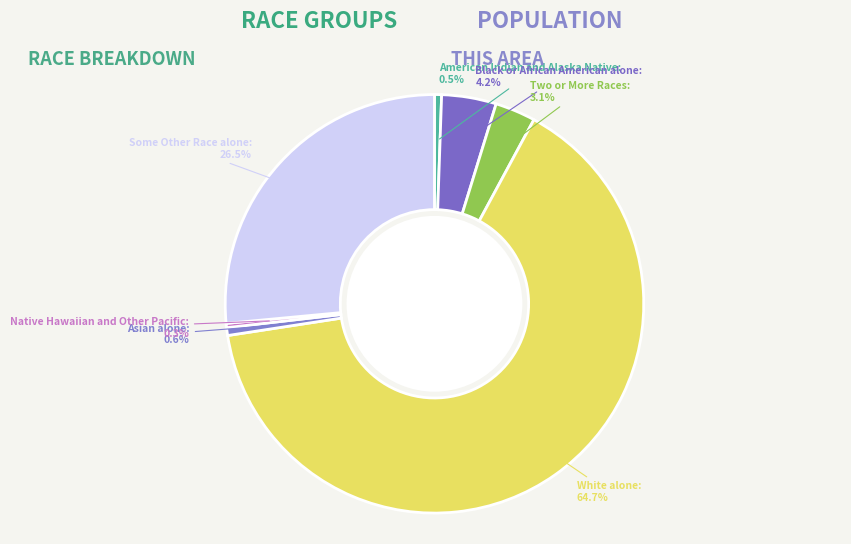

What is the largest slice in the pie chart?

White alone